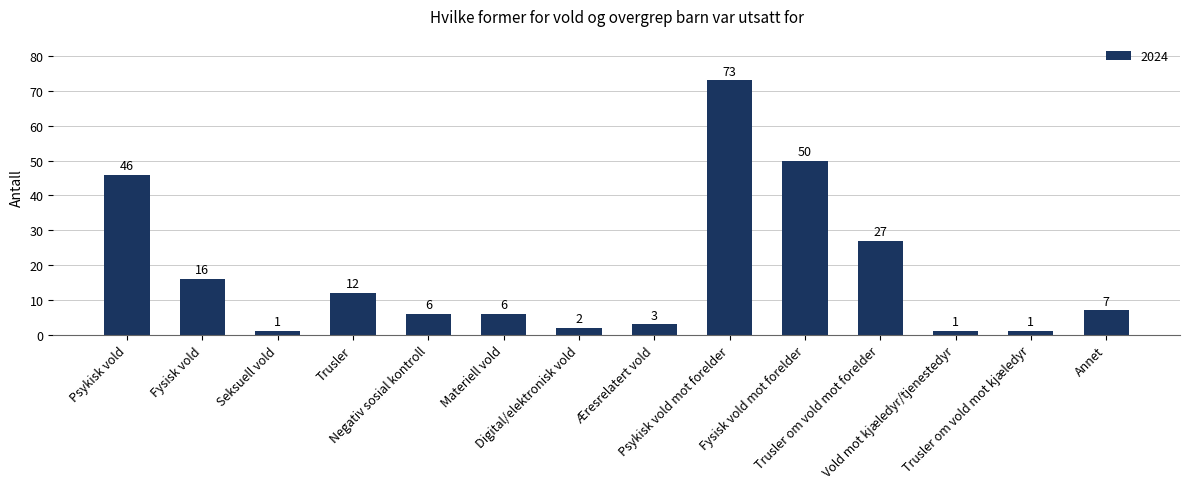

What is the approximate value at Psykisk vold mot forelder, to the nearest 5?

75